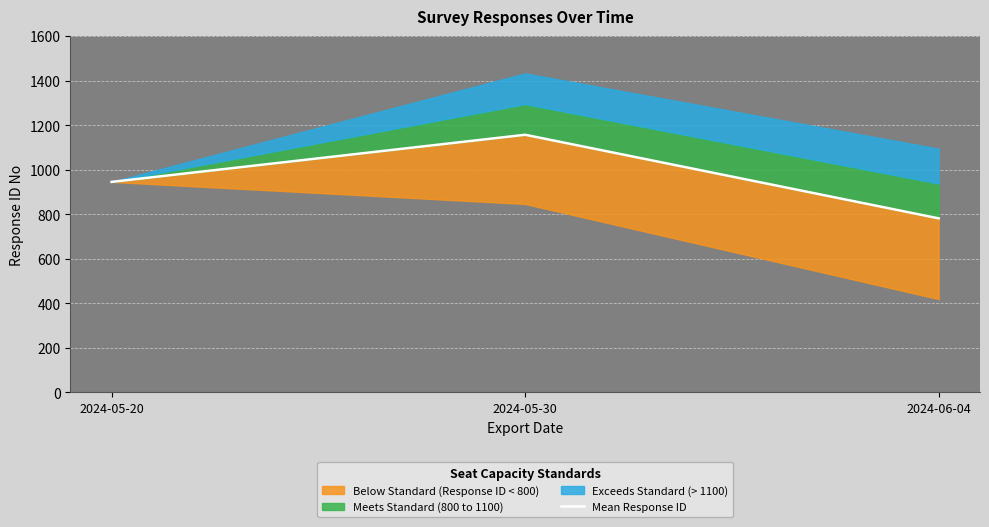

Rank the categories by value from lowest to highest.

2024-06-04, 2024-05-20, 2024-05-30